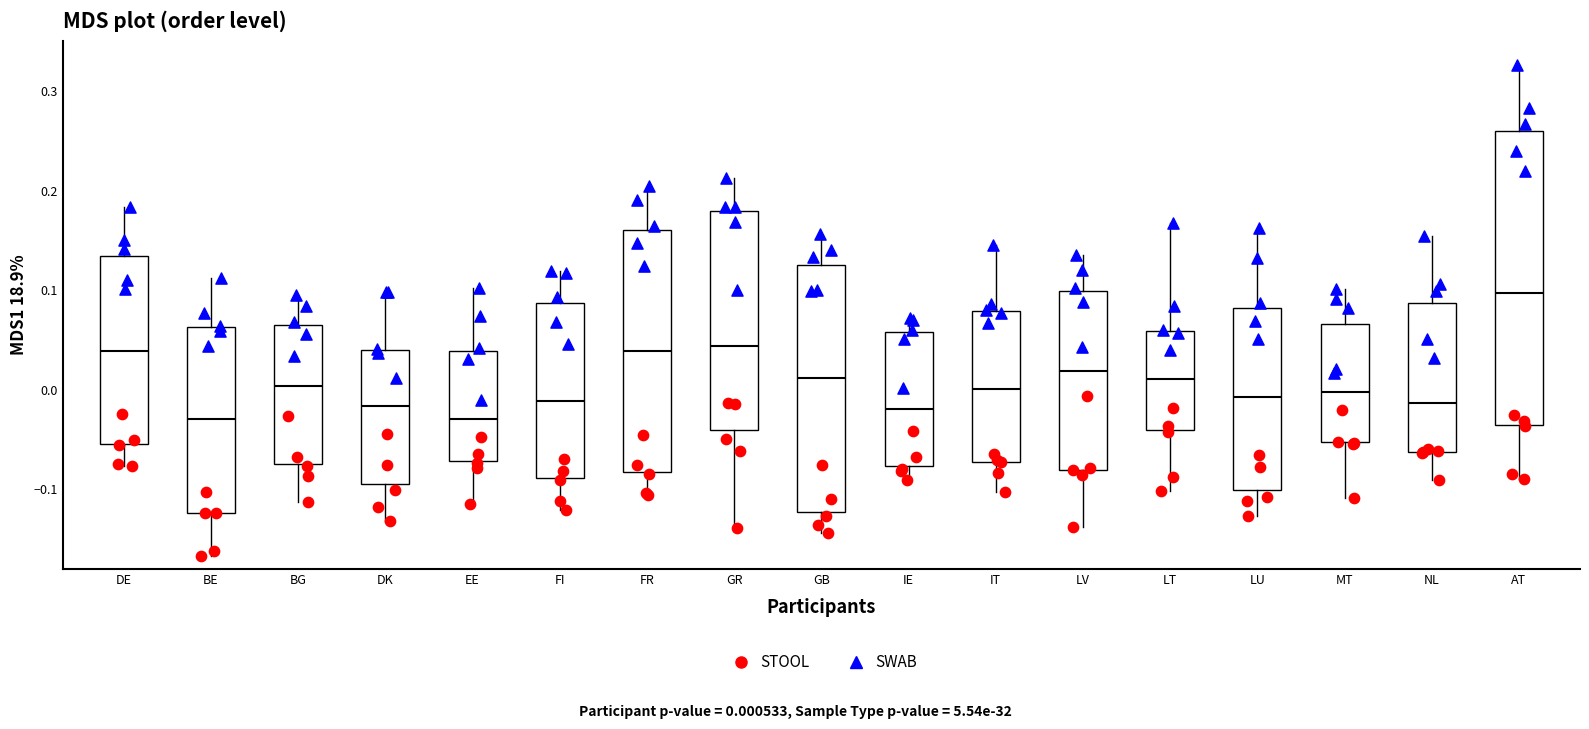

Reading left to right, transcribe this box plot: for each box, give where its median line is, the range the box spans, and where its two whiskers end, as read against the y-axis. The values are not printed on the chart, so give them approximately, as read against the axis.

DE: median 0.04, box -0.05 to 0.13, whiskers -0.08 to 0.18
BE: median -0.03, box -0.12 to 0.06, whiskers -0.17 to 0.11
BG: median 0.00, box -0.07 to 0.07, whiskers -0.11 to 0.10
DK: median -0.02, box -0.09 to 0.04, whiskers -0.13 to 0.10
EE: median -0.03, box -0.07 to 0.04, whiskers -0.11 to 0.10
FI: median -0.01, box -0.09 to 0.09, whiskers -0.12 to 0.12
FR: median 0.04, box -0.08 to 0.16, whiskers -0.11 to 0.20
GR: median 0.04, box -0.04 to 0.18, whiskers -0.14 to 0.21
GB: median 0.01, box -0.12 to 0.12, whiskers -0.14 to 0.16
IE: median -0.02, box -0.08 to 0.06, whiskers -0.09 to 0.07
IT: median 0.00, box -0.07 to 0.08, whiskers -0.10 to 0.15
LV: median 0.02, box -0.08 to 0.10, whiskers -0.14 to 0.14
LT: median 0.01, box -0.04 to 0.06, whiskers -0.10 to 0.17
LU: median -0.01, box -0.10 to 0.08, whiskers -0.13 to 0.16
MT: median 0.00, box -0.05 to 0.07, whiskers -0.11 to 0.10
NL: median -0.01, box -0.06 to 0.09, whiskers -0.09 to 0.15
AT: median 0.10, box -0.04 to 0.26, whiskers -0.09 to 0.33